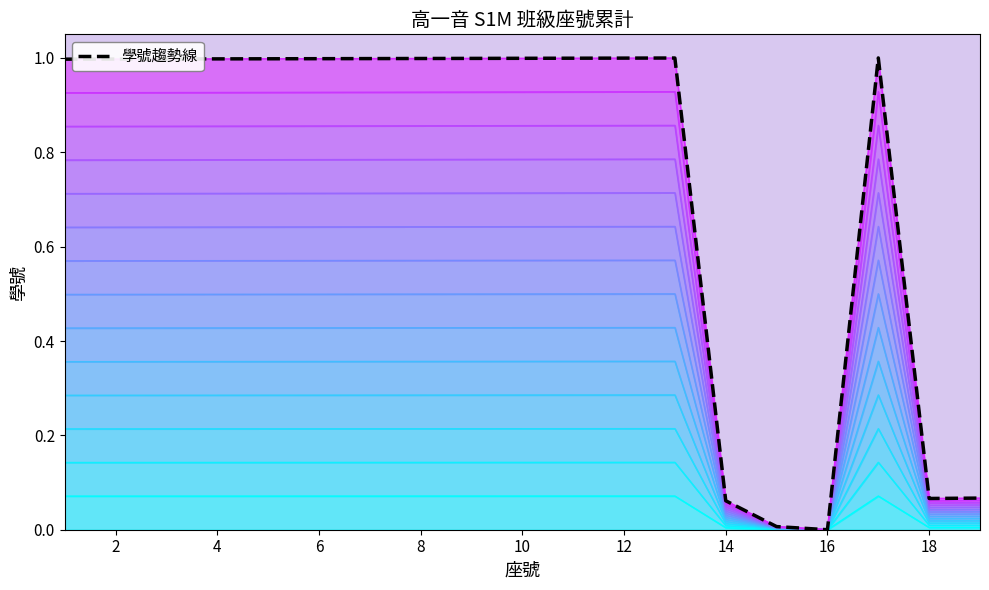

Which has a higher value, 12 or 6?

6